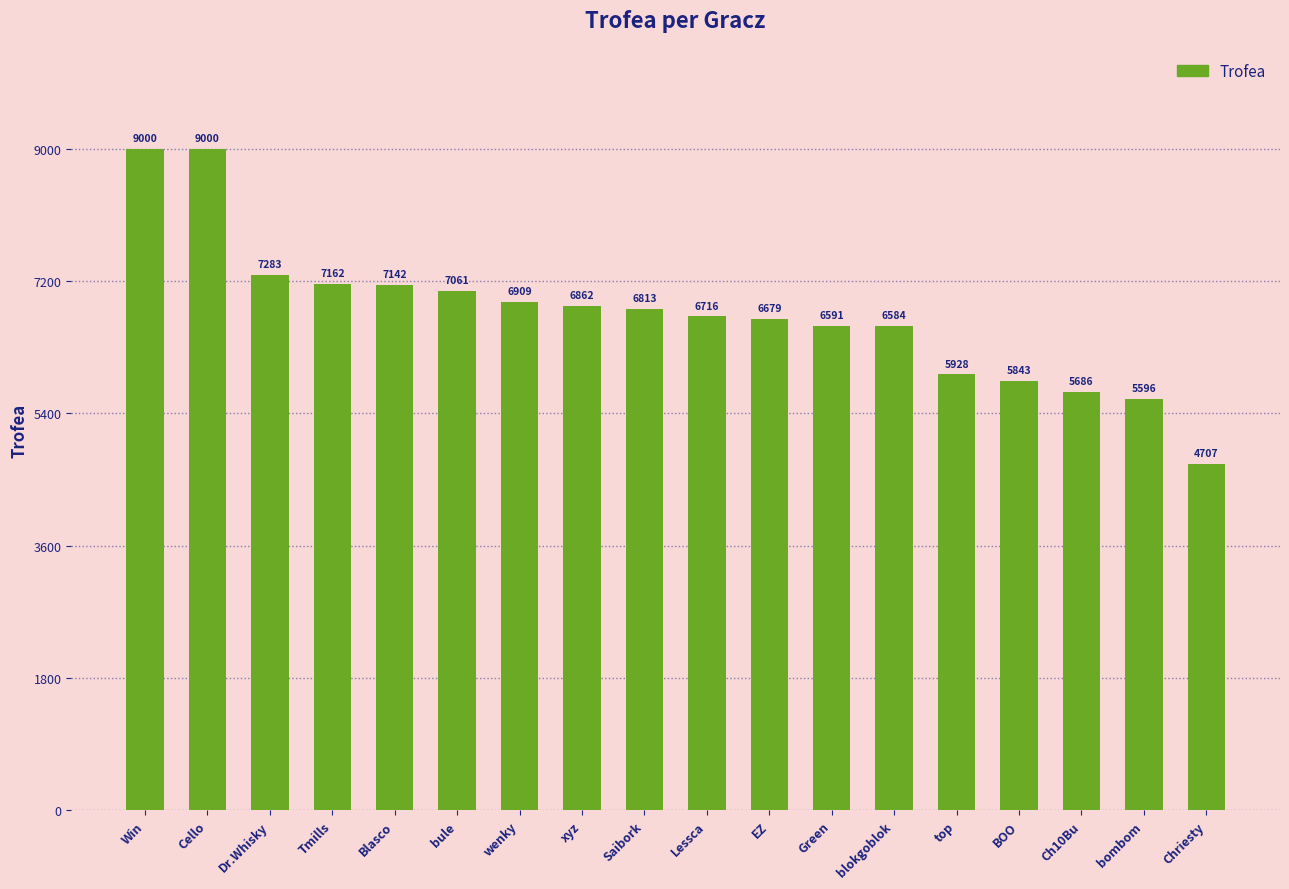

Count the number of data series in this chart.

1